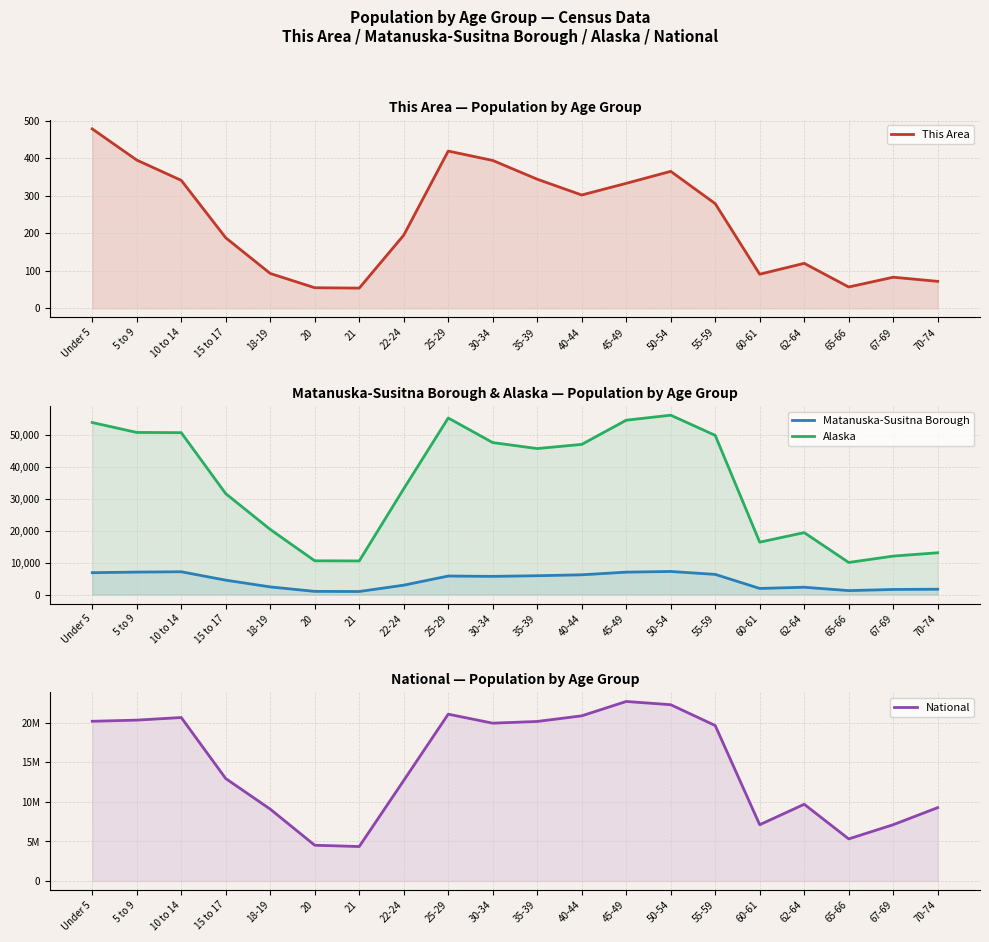

True or false: Matanuska-Susitna Borough and Alaska cross at least once.

False